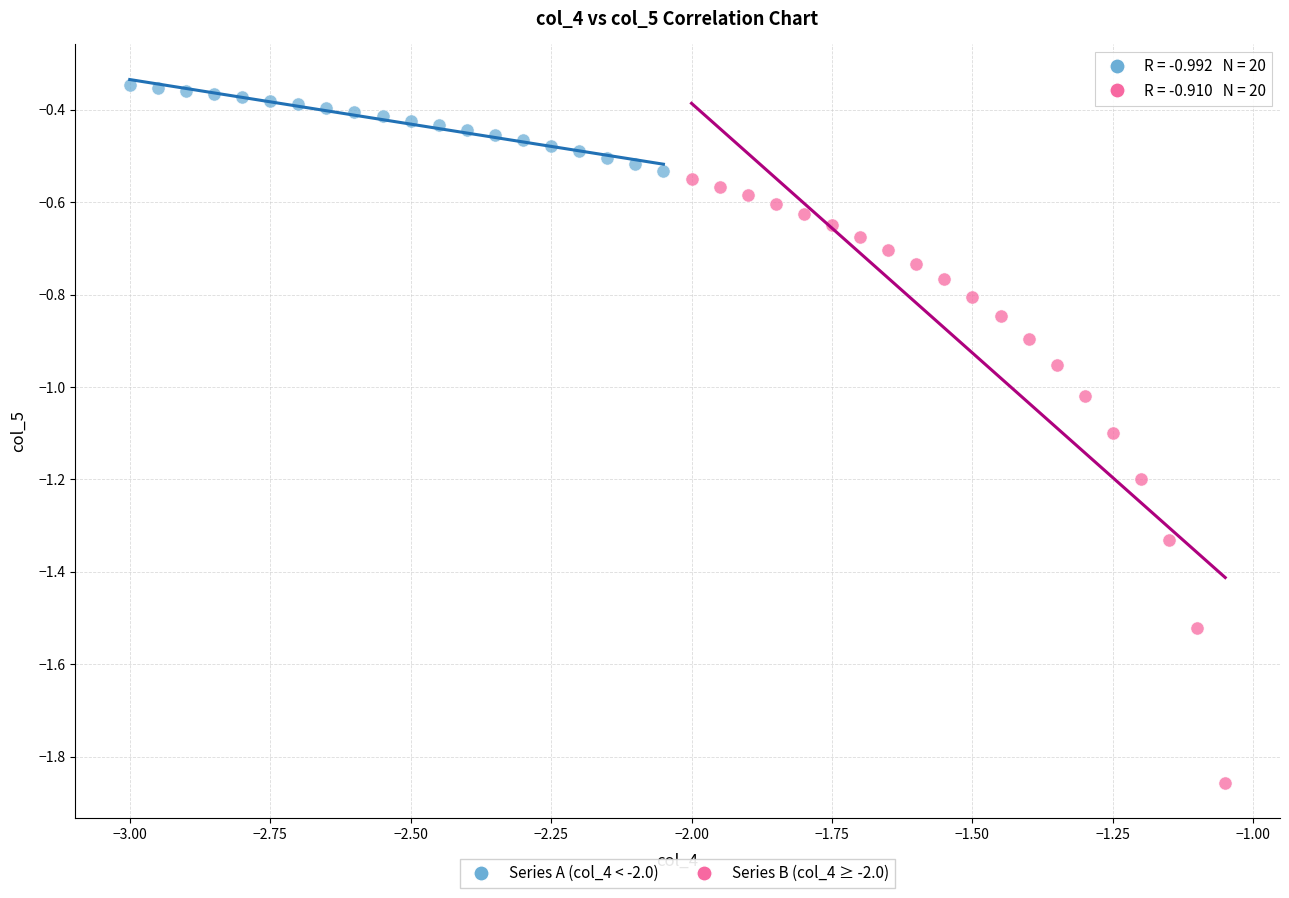

Which series has the largest Y range (max minus min)?

Series B (col_4 ≥ -2.0)